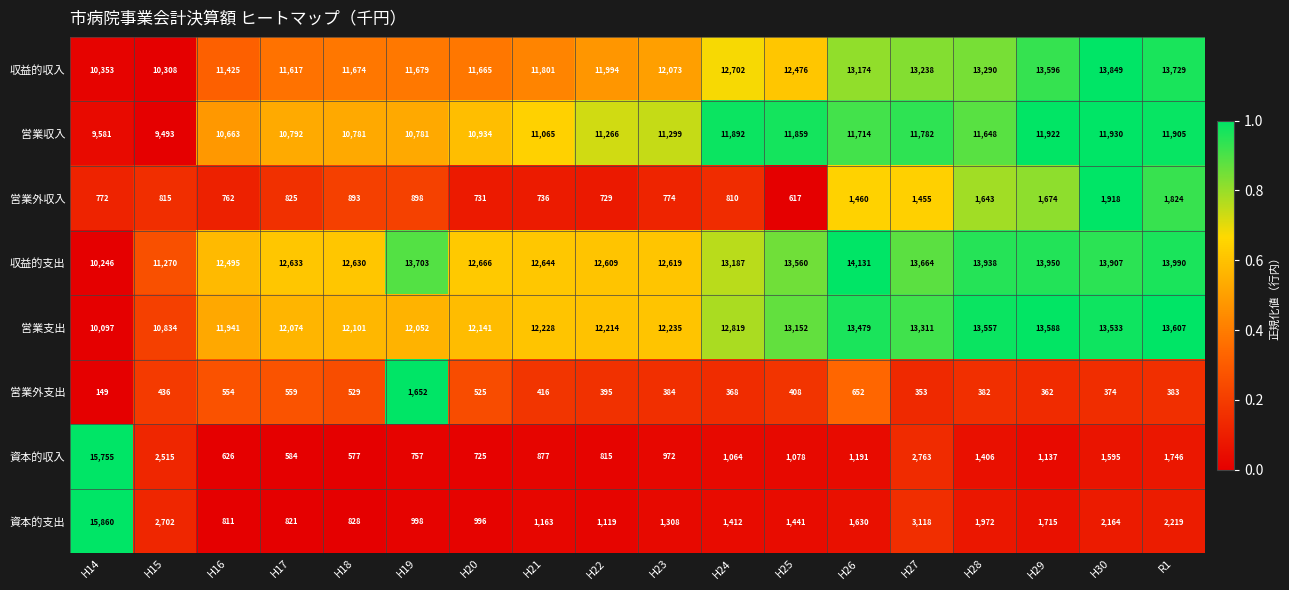

The value of 資本的収入 at H20 is 429. True or false?

False